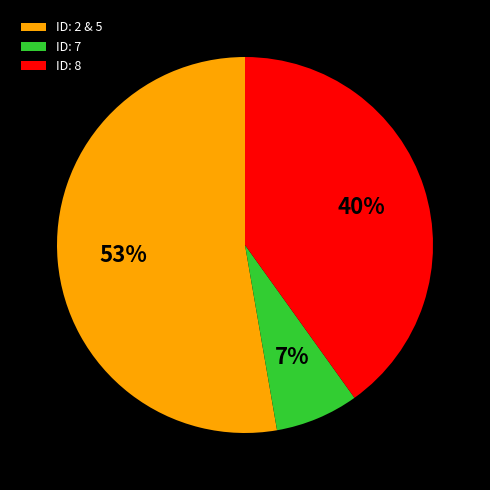

Is the sum of ID: 2 & 5 and ID: 7 greater than half?

Yes